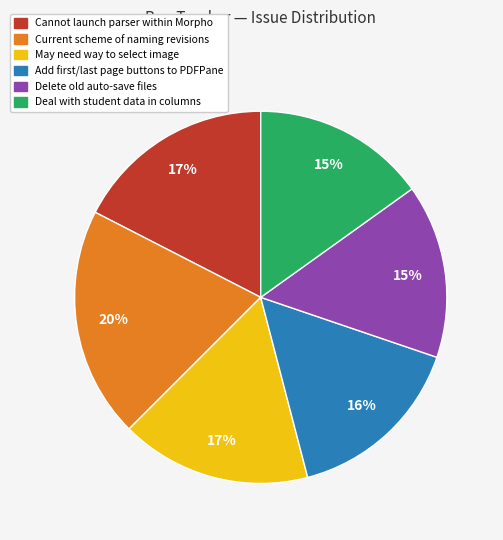

Which category has the biggest portion of the pie?

Current scheme of naming revisions